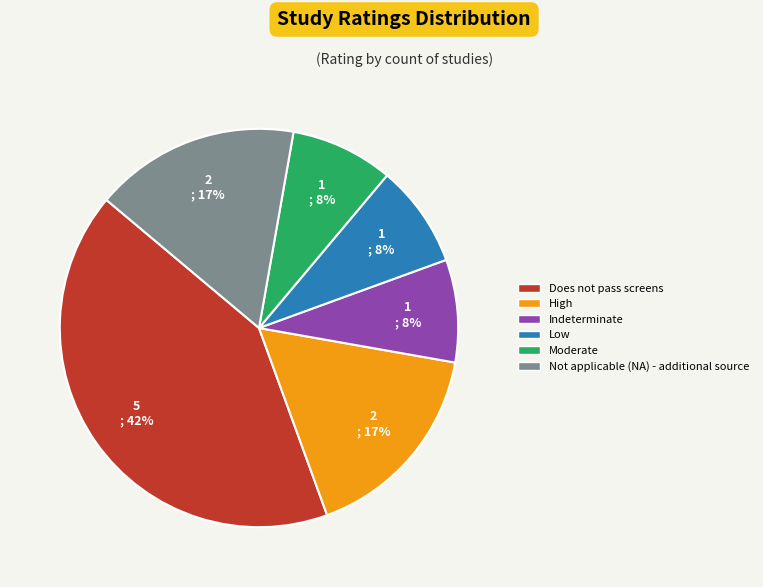

Does Not applicable (NA) - additional source represent more than half of the total?

No